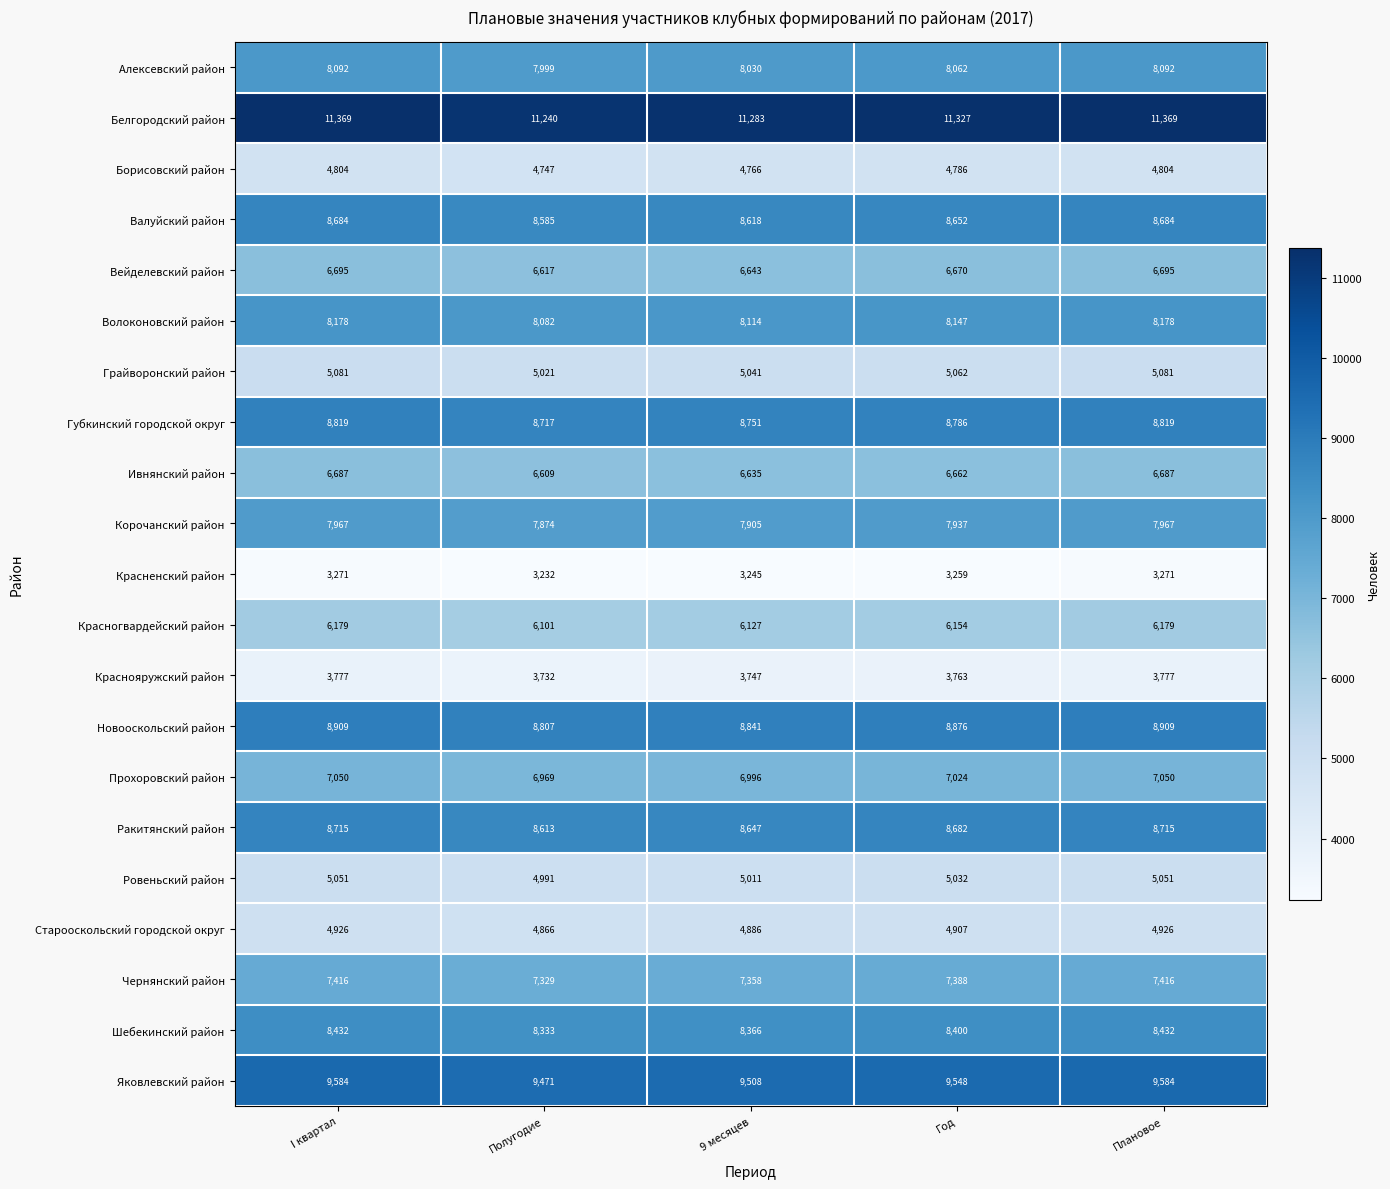

Which series changed the most between Год and Плановое?

Белгородский район